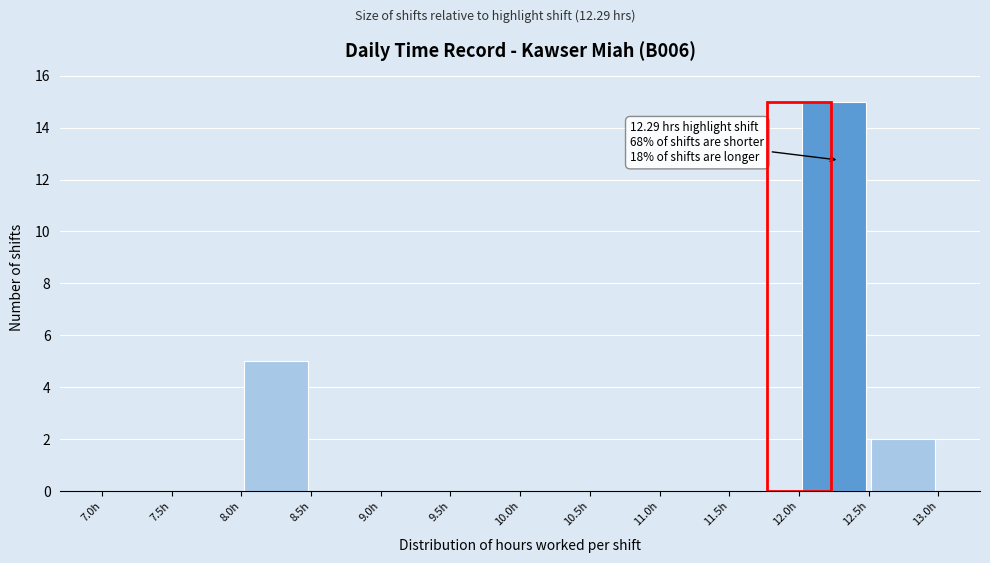

Which range on the x-axis has the tallest bar?

12.0 to 12.5